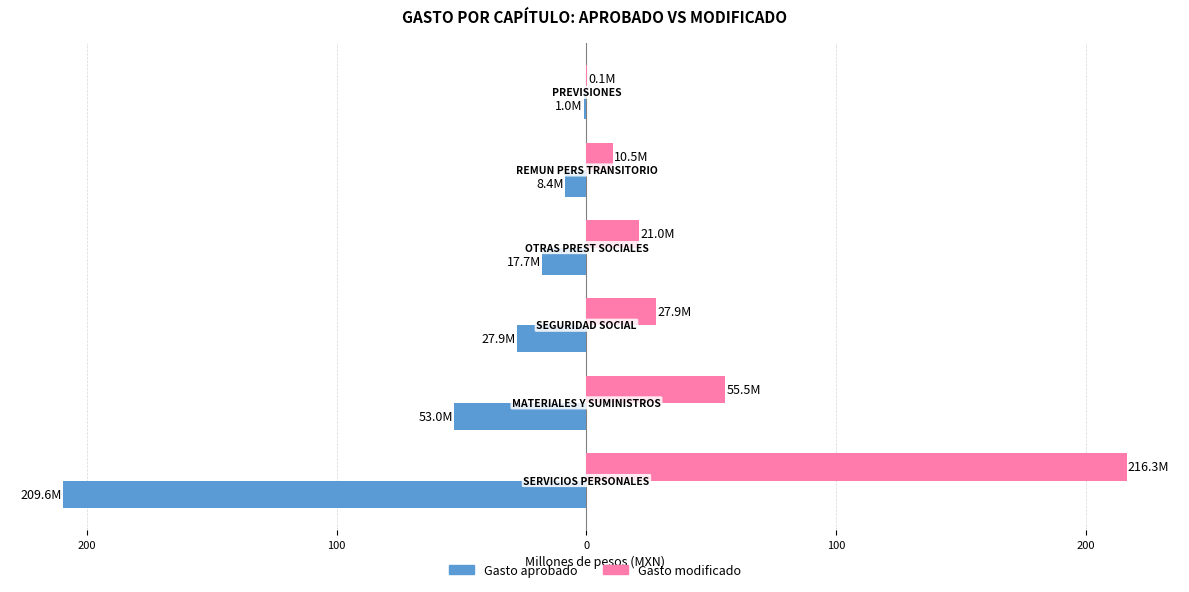

What are all the series names shown in the legend?

Gasto aprobado, Gasto modificado